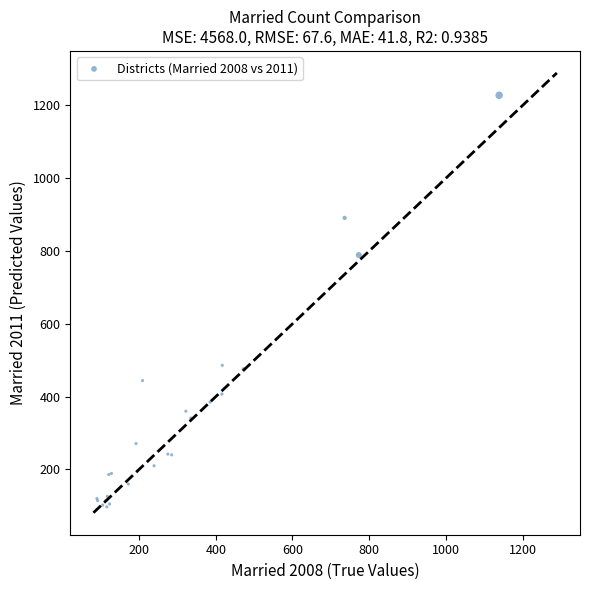

What Y value in the scatter plot is closest to 662?

789